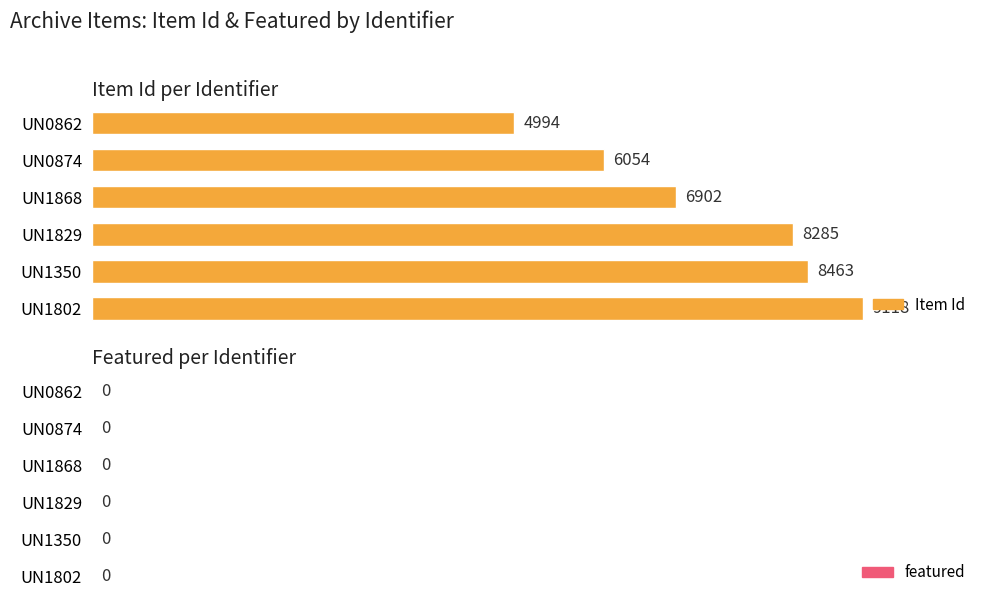

True or false: the data shows 4716 at UN1802.

False